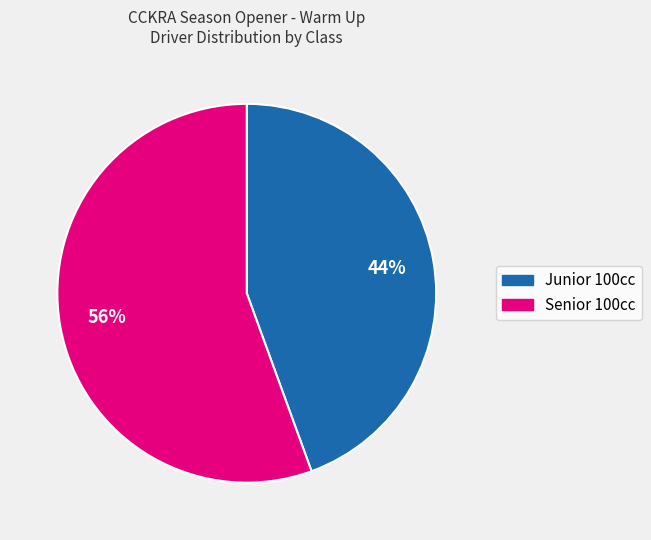

What percentage is the Junior 100cc slice, to the nearest percent?

44%